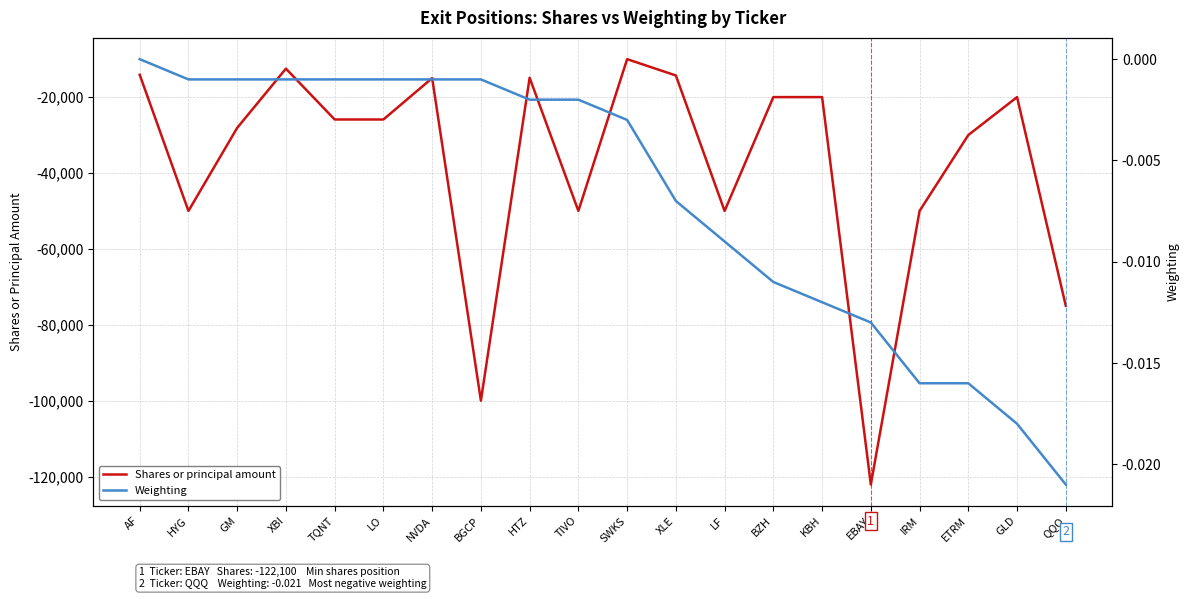

What is the highest value of the Shares or principal amount series?

-10000